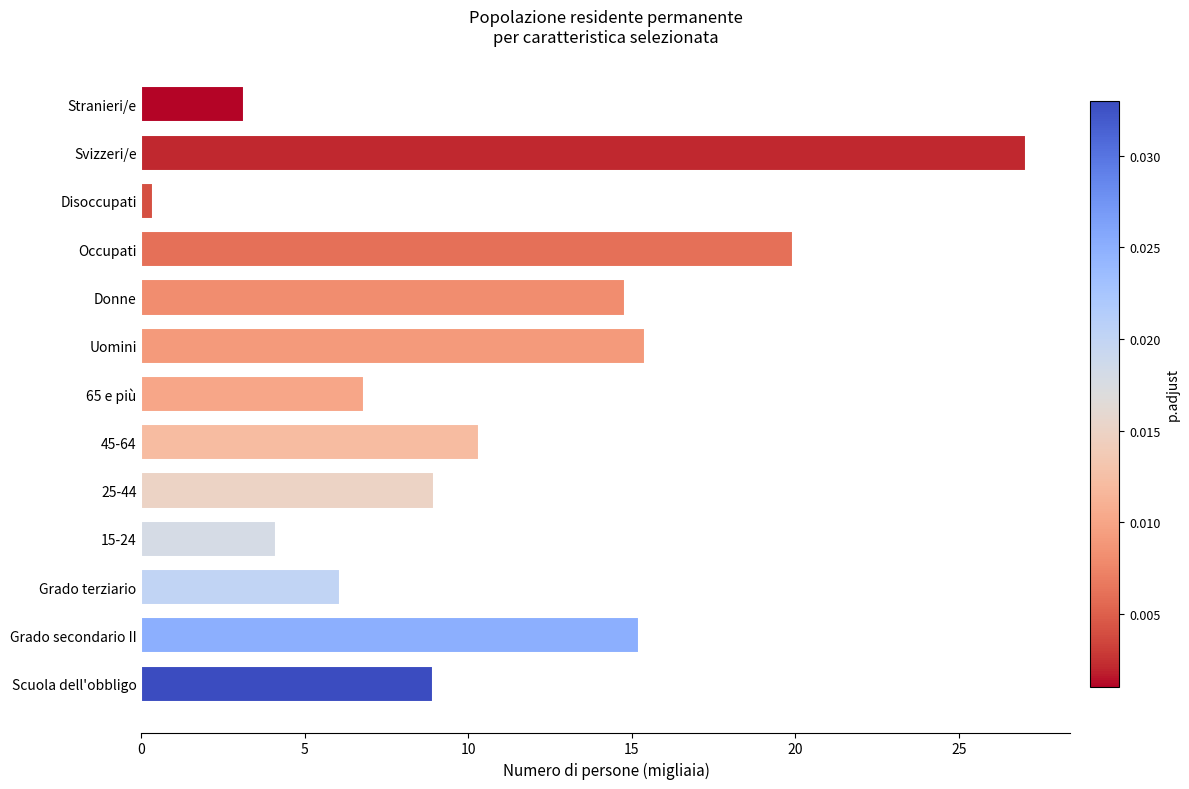

Does the chart contain stacked bars?

No